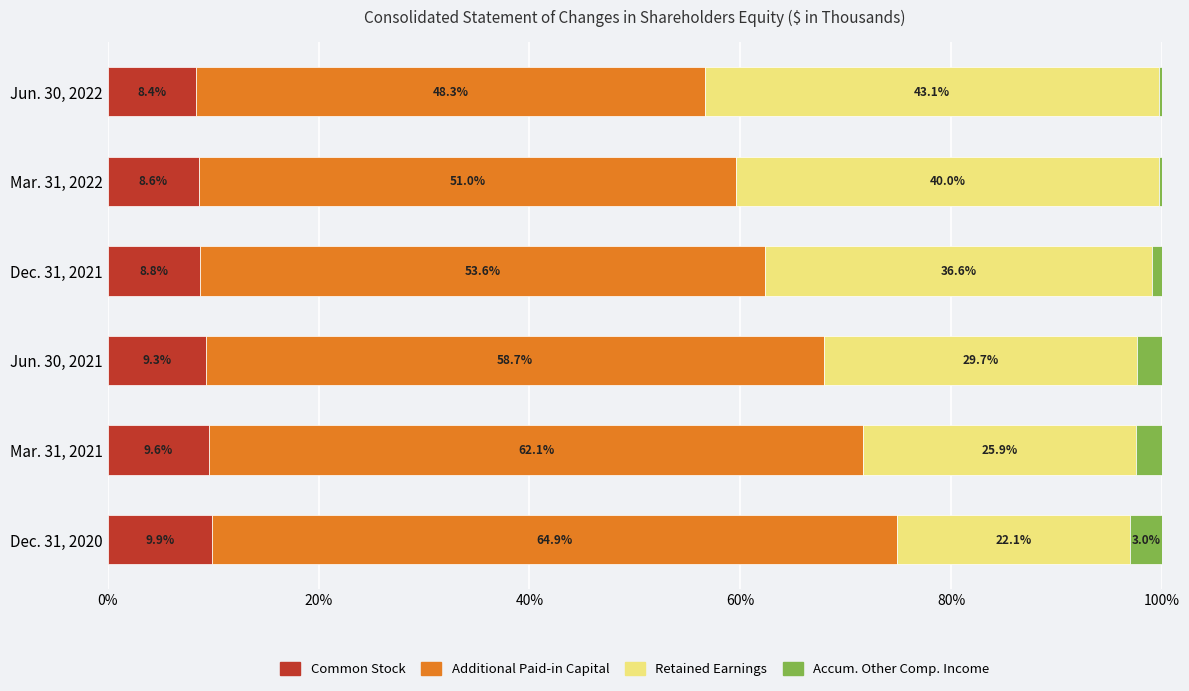

What is the total value across all series at Dec. 31, 2021?

100.0